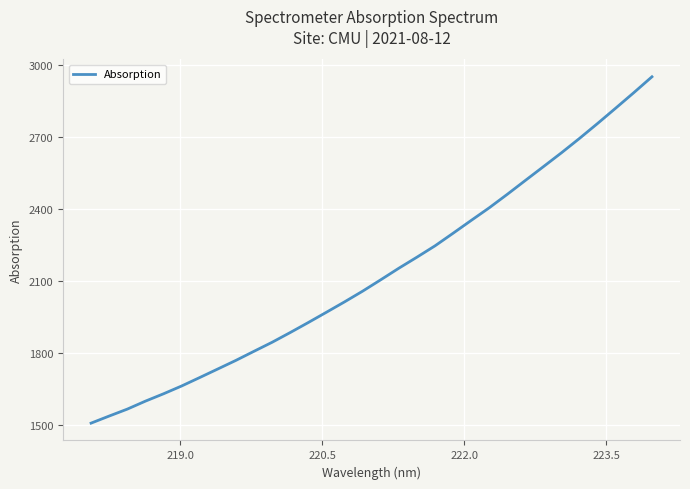

Does the chart display data point markers on the line(s)?

No